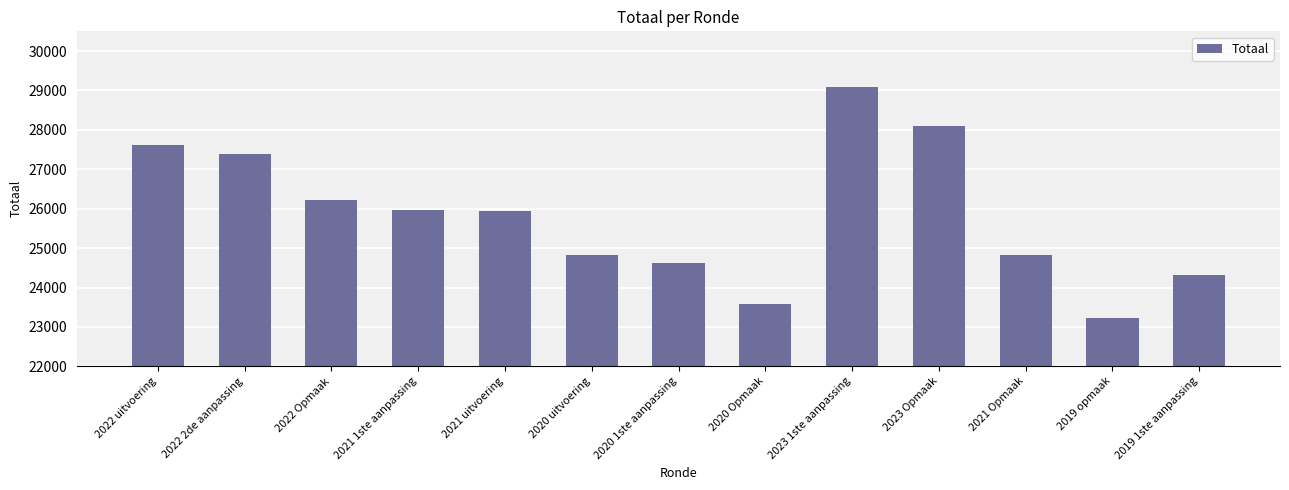

Approximately how many times larger is the value at 2021 Opmaak compared to 2019 1ste aanpassing?

1.0